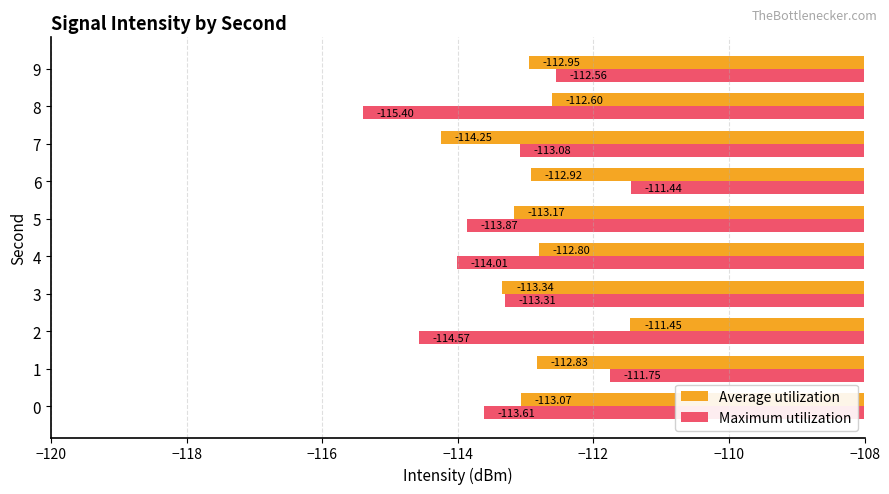

What is the sum of all Average utilization values?

-1129.4